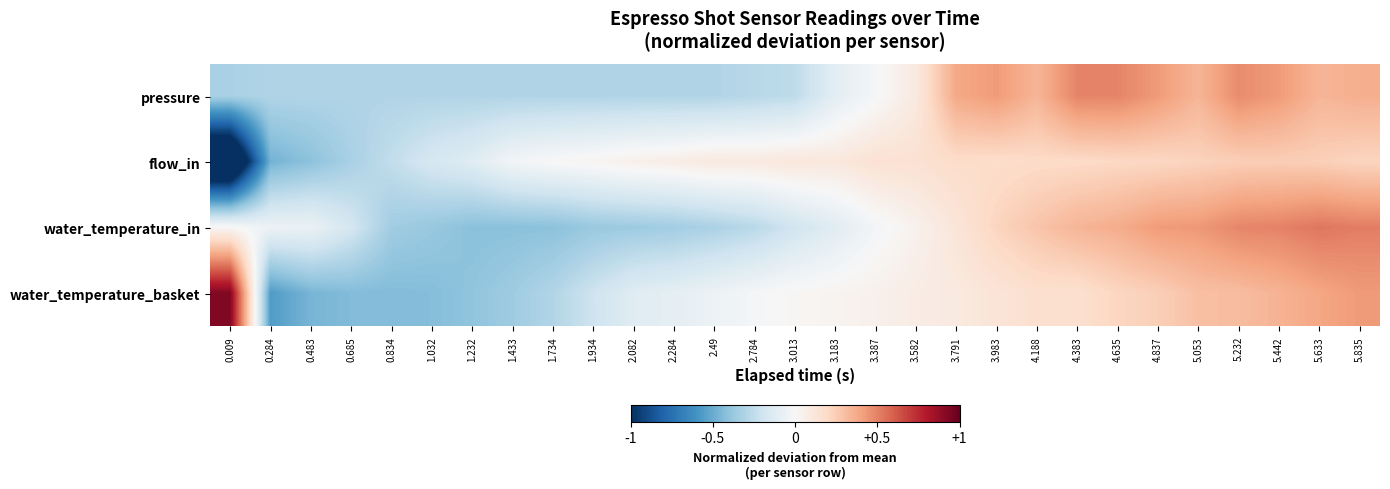

List the series in order of their peak value, lowest first.

flow_in, pressure, water_temperature_in, water_temperature_basket